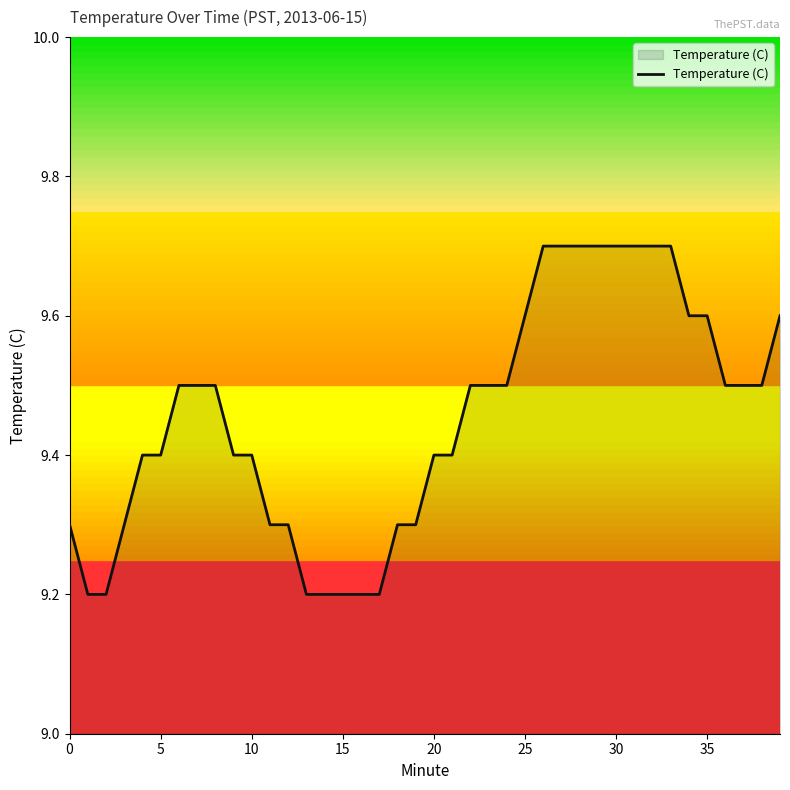

Reading left to right, transcribe all the data shown in this chart.

9.3	9.2	9.2	9.3	9.4	9.4	9.5	9.5	9.5	9.4	9.4	9.3	9.3	9.2	9.2	9.2	9.2	9.2	9.3	9.3	9.4	9.4	9.5	9.5	9.5	9.6	9.7	9.7	9.7	9.7	9.7	9.7	9.7	9.7	9.6	9.6	9.5	9.5	9.5	9.6